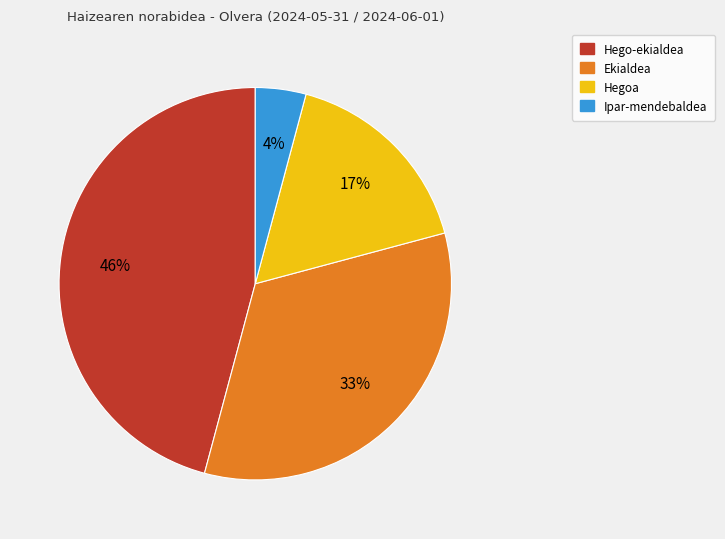

How many segments does this pie chart have?

4